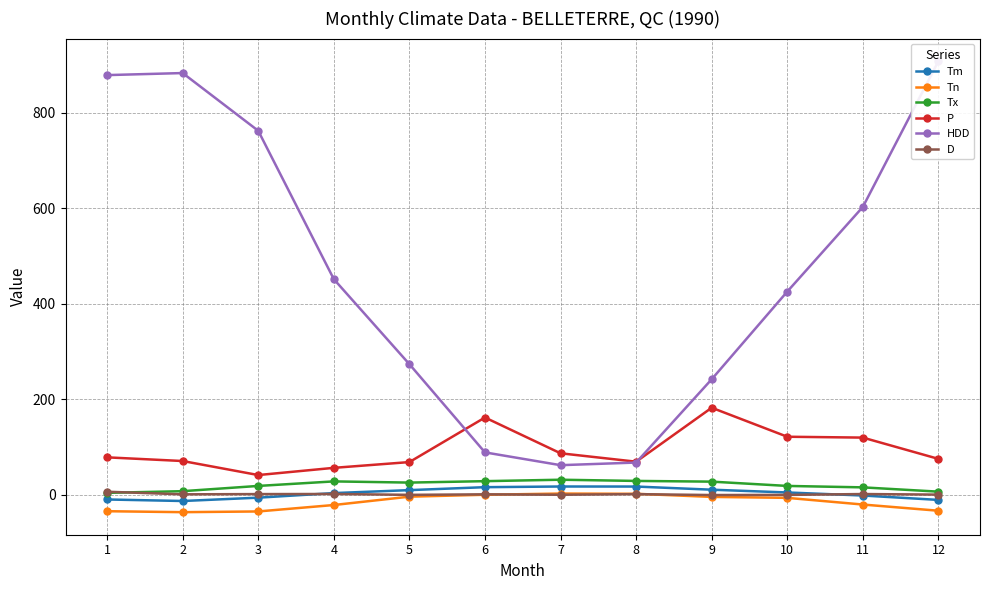

How many values in the D series are below 0?

5